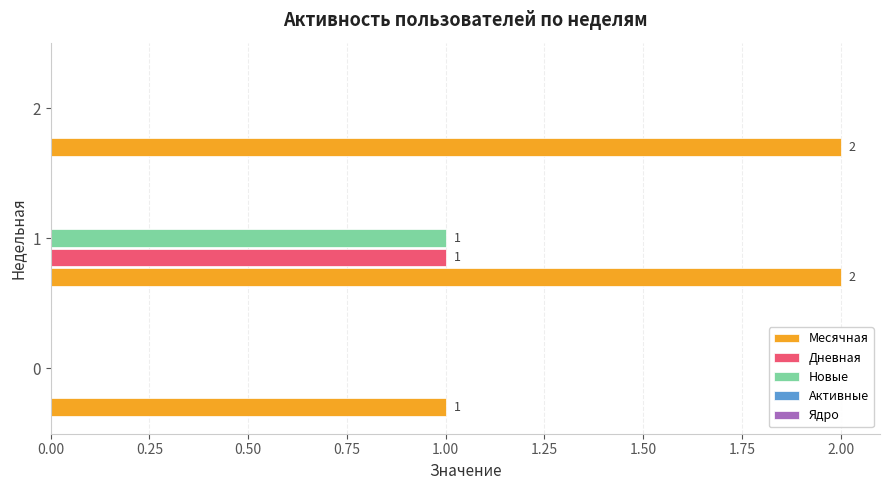

Which series has the largest total across all categories?

Месячная